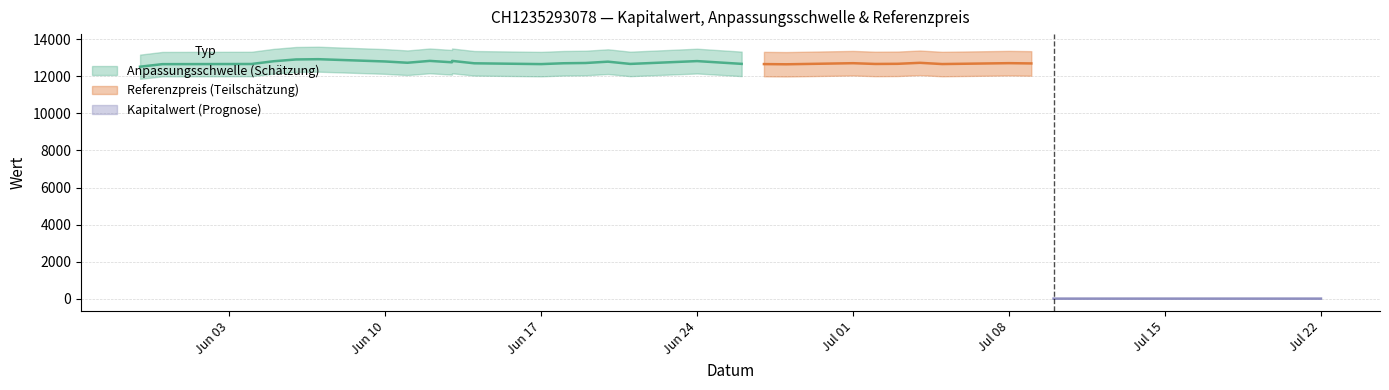

Does the chart have visible grid lines?

Yes